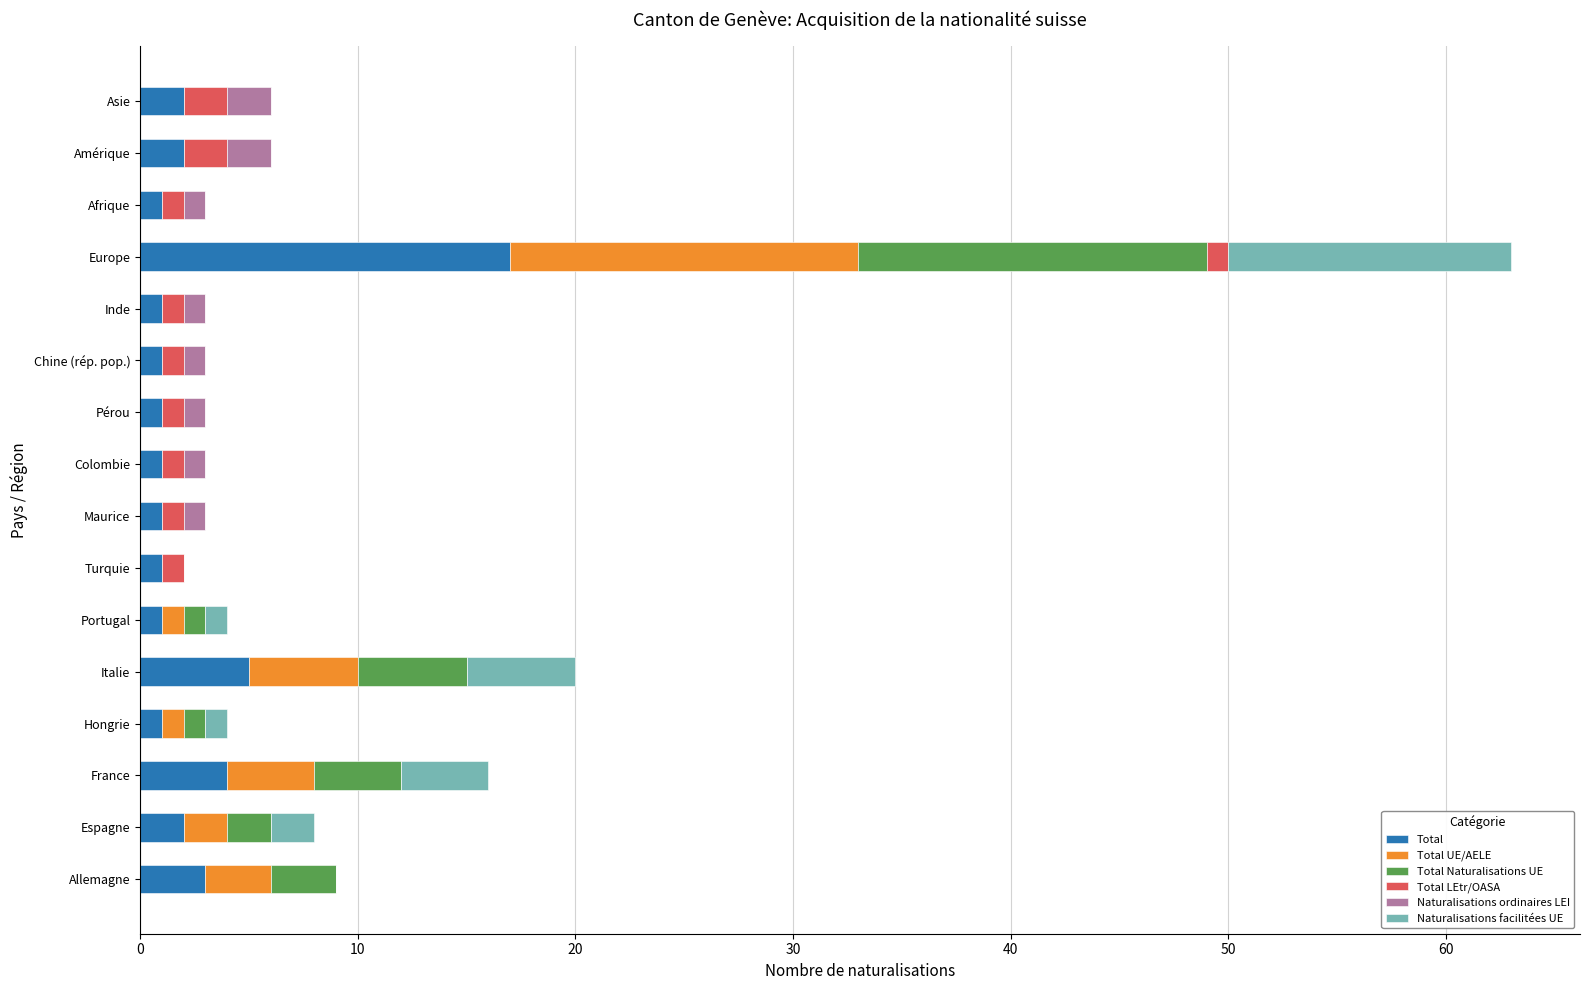

What is the maximum value for Total?

17